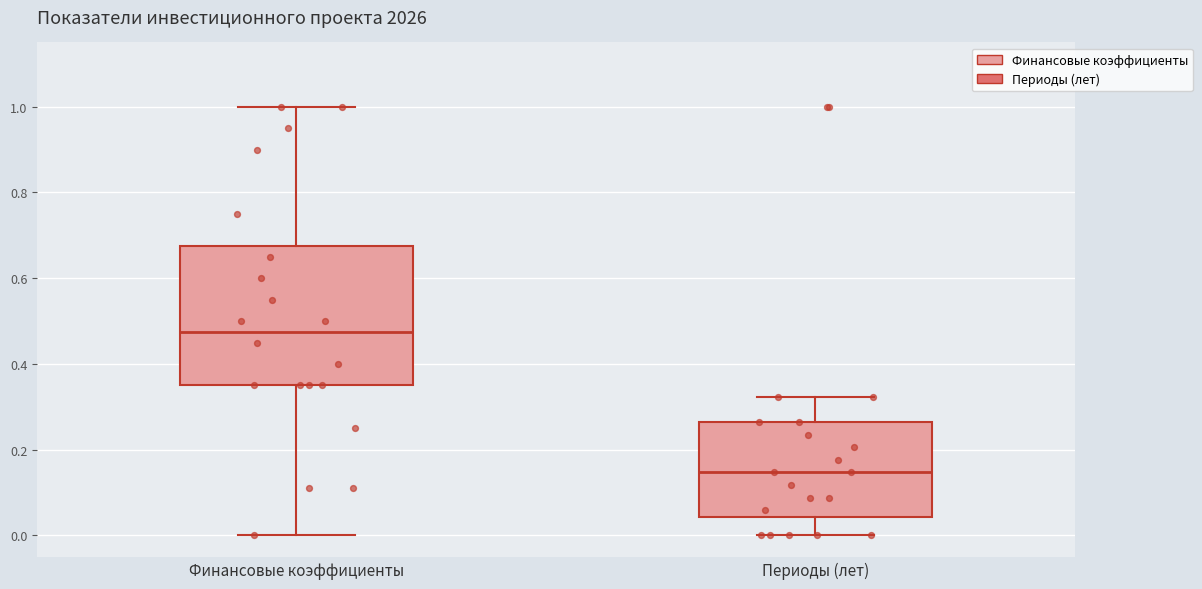

Where does the lower whisker of the box for Финансовые коэффициенты end on the y-axis? The values are not printed on the chart, so give them approximately, as read against the axis.

0.00